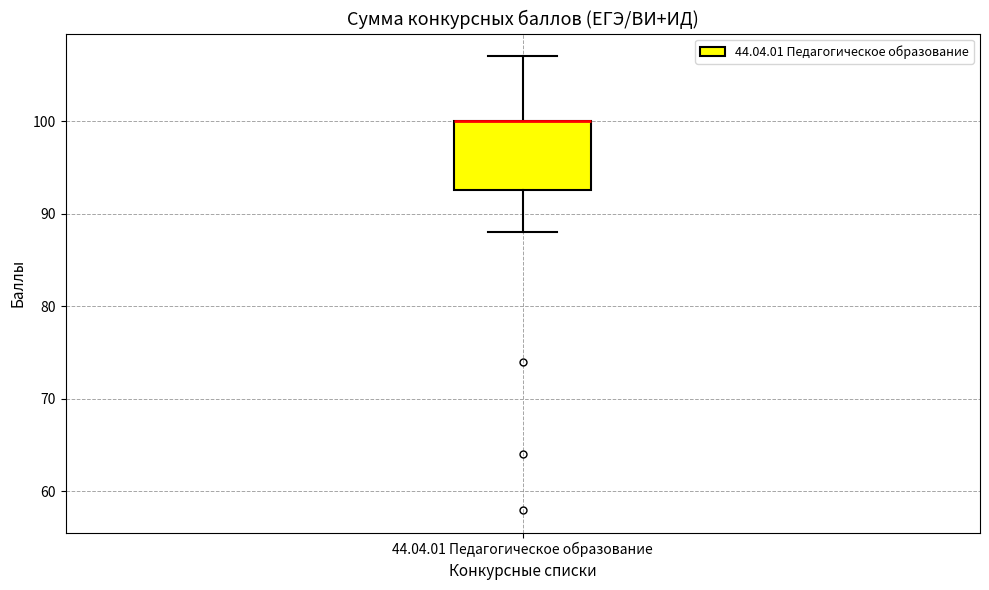

Transcribe this box plot: give where the median line is, the range the box spans, and where the two whiskers end, as read against the y-axis. The values are not printed on the chart, so give them approximately, as read against the axis.

median 100 (drawn on the box's upper edge), box 93 to 100, whiskers 88 to 107